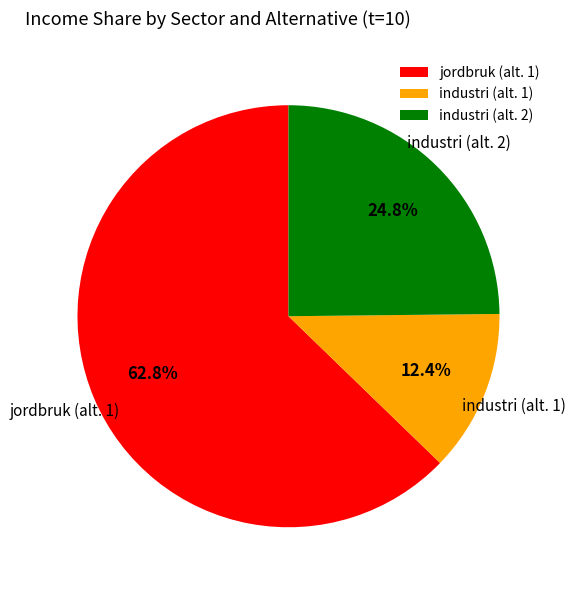

What is the majority slice?

jordbruk (alt. 1)